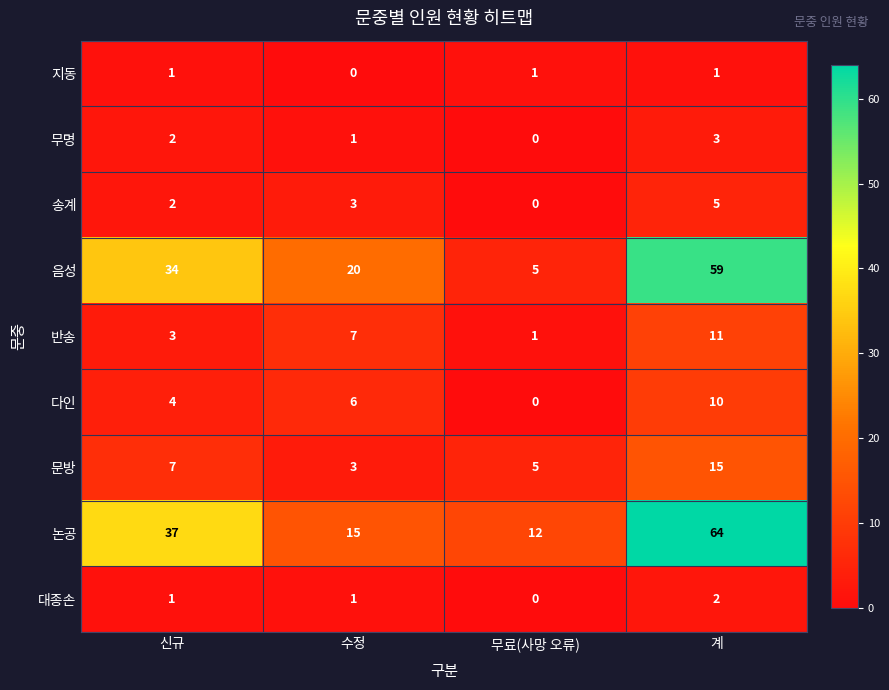

At how many categories does at least one series exceed 31?

2